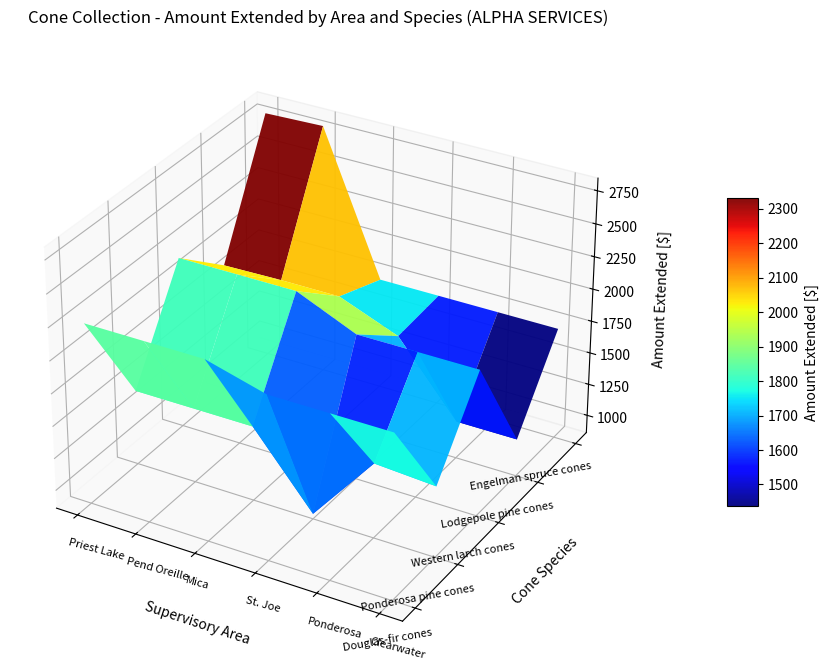

Which series has the largest range (max minus min)?

Pend Oreille